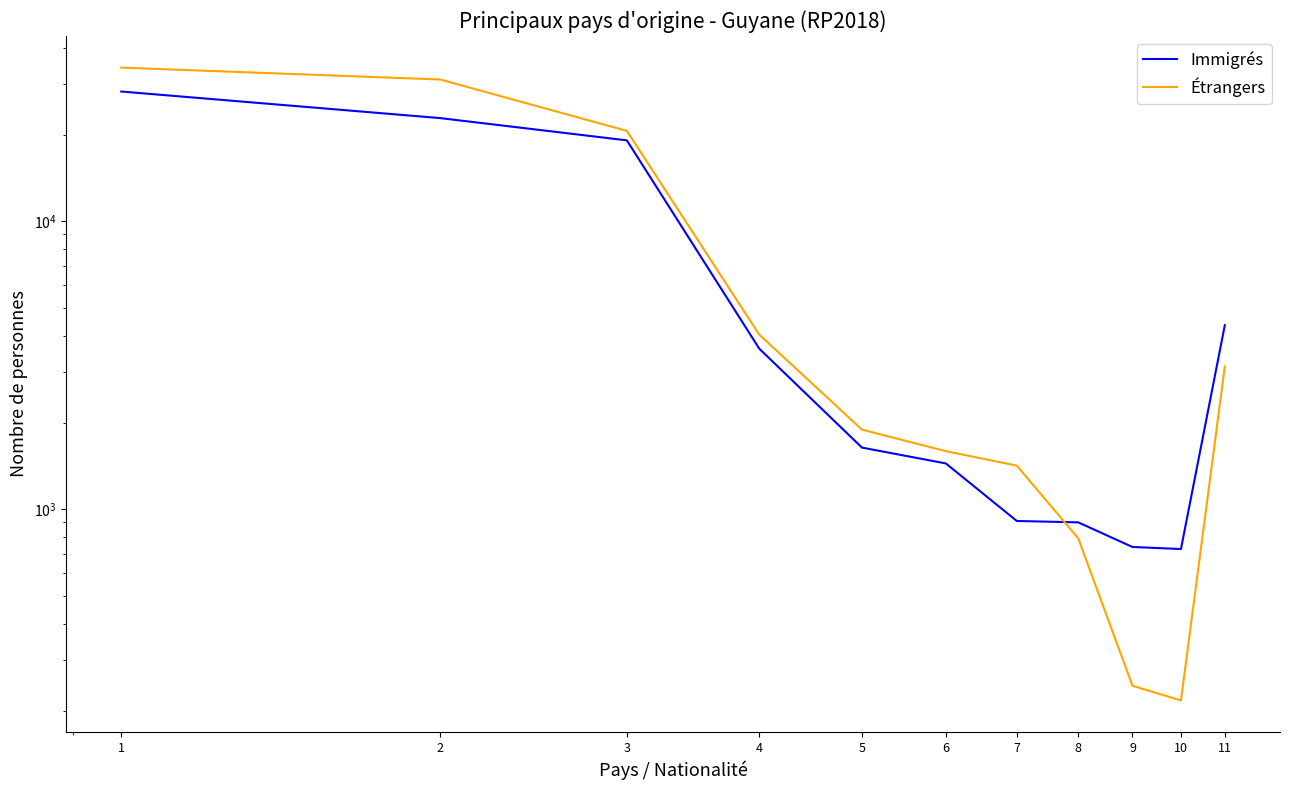

List the labels in order of Immigrés value, largest first.

1, 2, 3, 11, 4, 5, 6, 7, 8, 9, 10